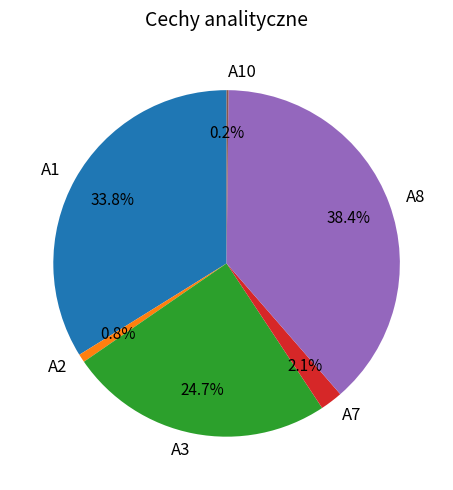

What is the largest slice in the pie chart?

A8